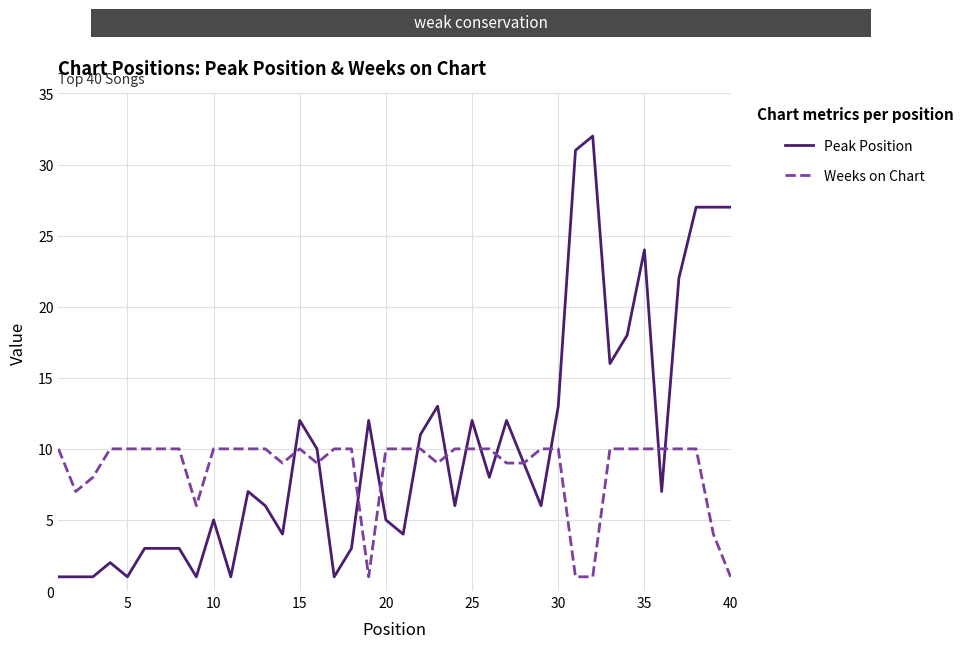

Reading right to left, list all the values displayed in this chart.

Peak Position: 27	27	27	22	7	24	18	16	32	31	13	6	9	12	8	12	6	13	11	4	5	12	3	1	10	12	4	6	7	1	5	1	3	3	3	1	2	1	1	1
Weeks on Chart: 1	4	10	10	10	10	10	10	1	1	10	10	9	9	10	10	10	9	10	10	10	1	10	10	9	10	9	10	10	10	10	6	10	10	10	10	10	8	7	10